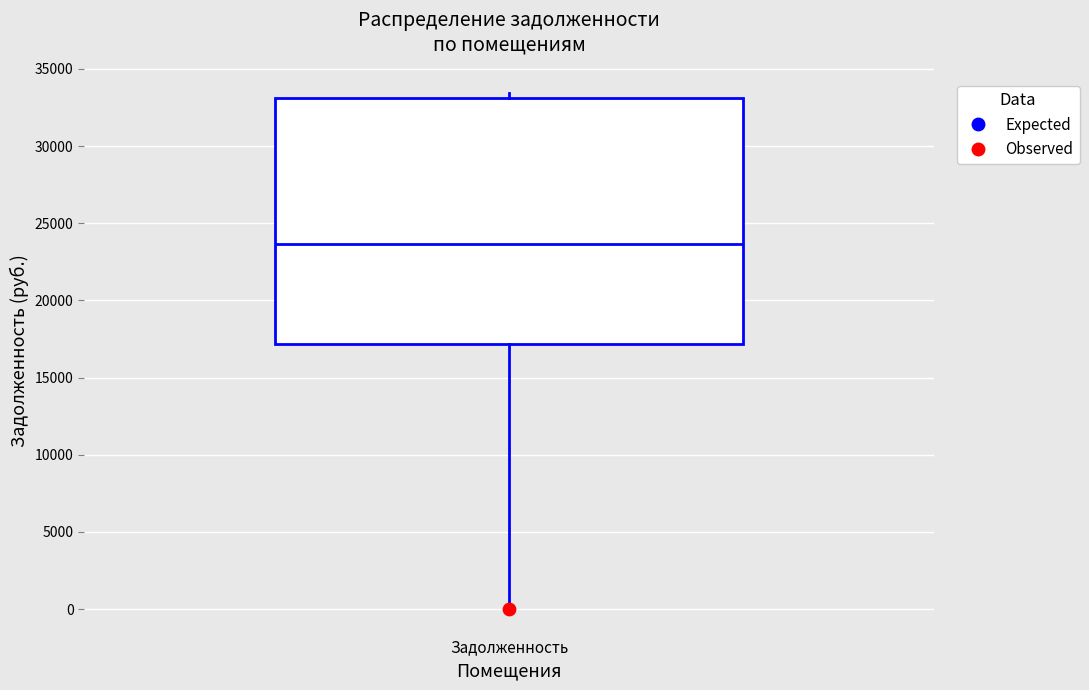

Transcribe this box plot: give where the median line is, the range the box spans, and where the two whiskers end, as read against the y-axis. The values are not printed on the chart, so give them approximately, as read against the axis.

median 23500, box 17000 to 33000, whiskers 0 to 33500